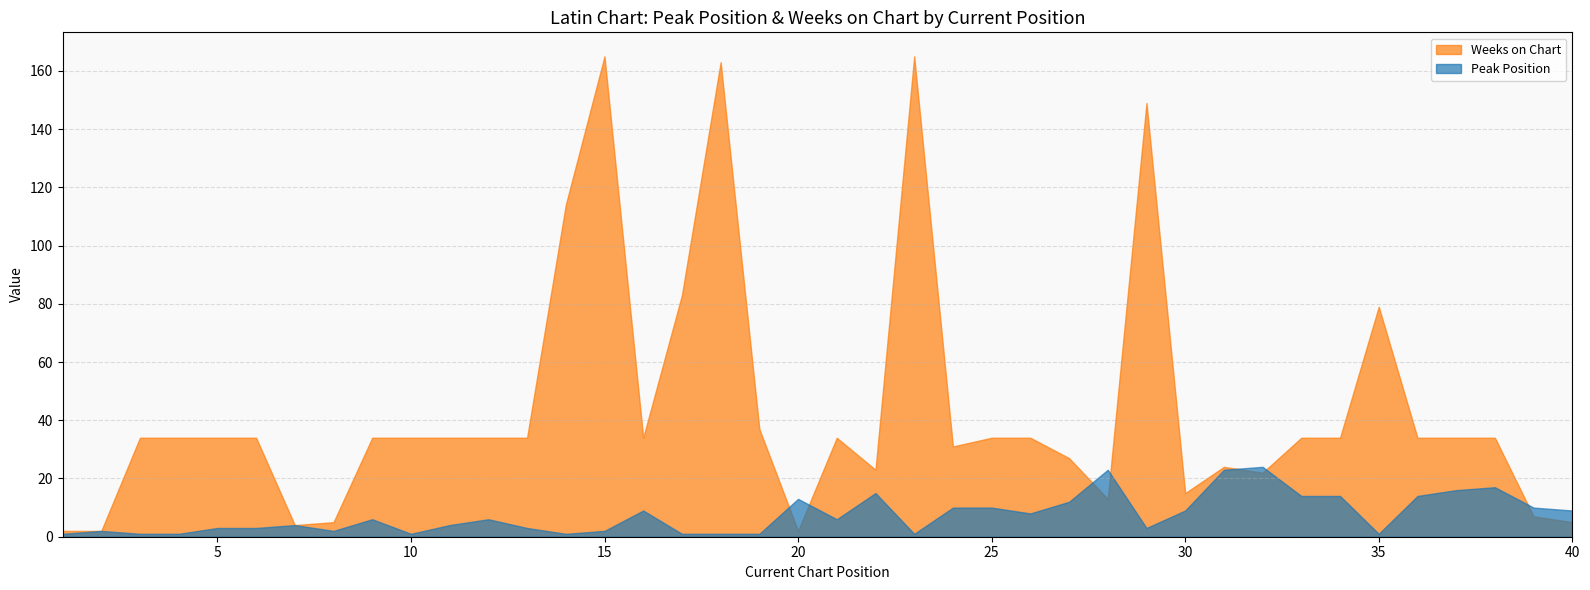

Rank the series by their maximum value, from lowest to highest.

Peak Position, Weeks on Chart